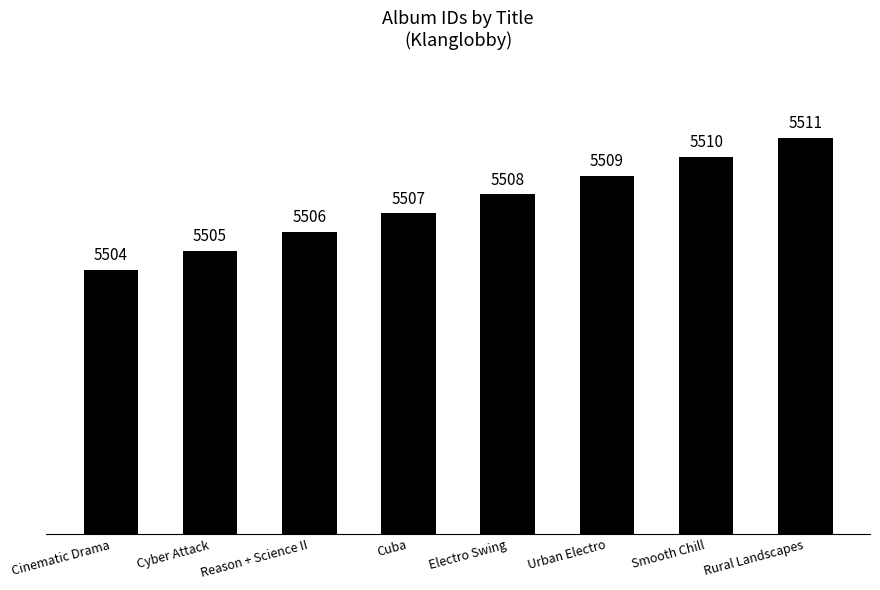

True or false: the data shows 5510 at Smooth Chill.

True